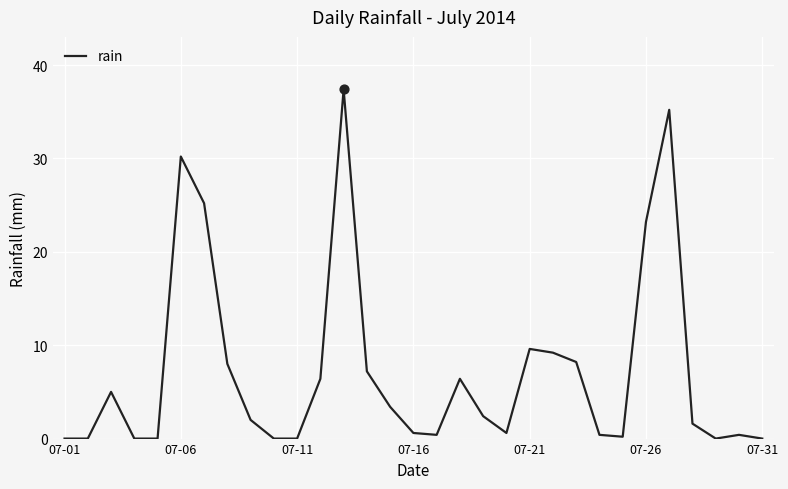

What is the difference between the maximum and minimum values?

37.4